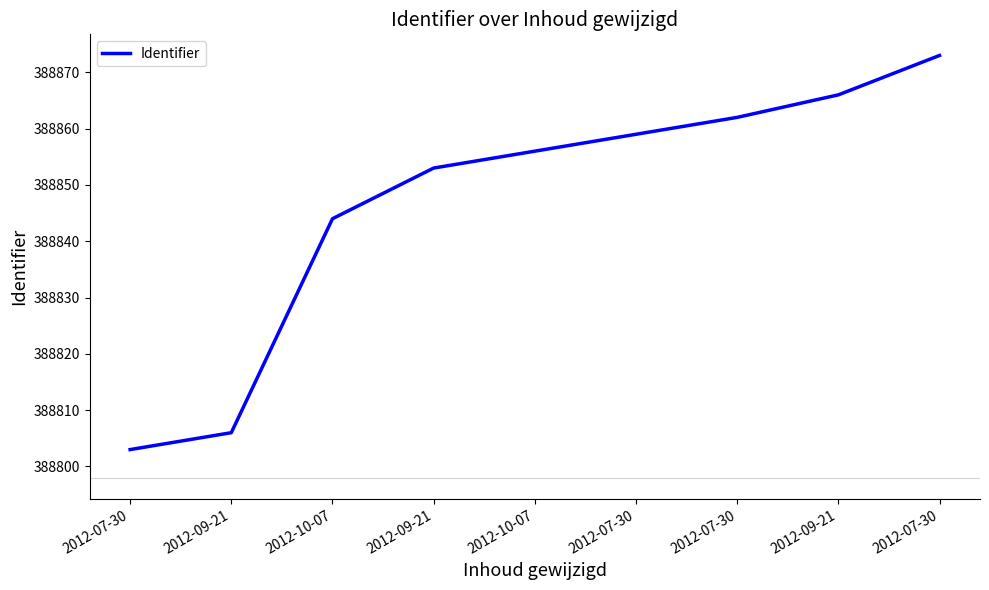

How many lines are shown in the chart?

1